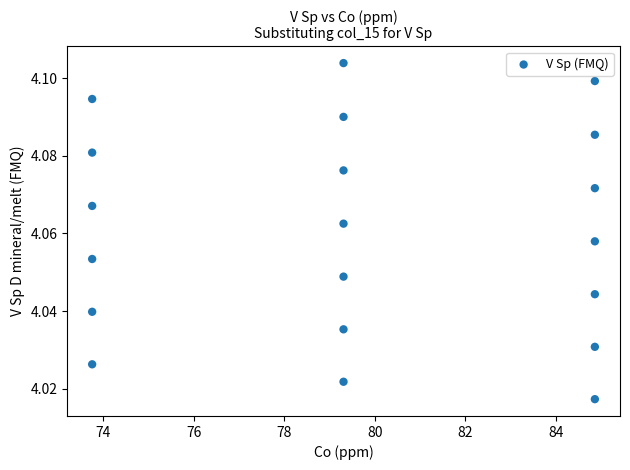

What is the range of X values (max minus min)?

11.1